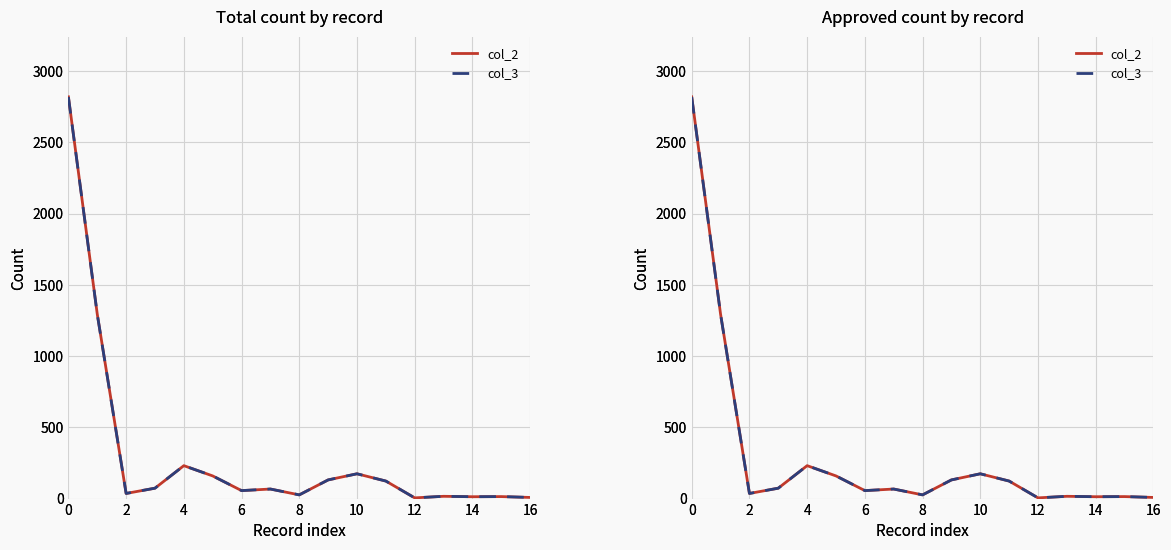

How many values in the col_2 series exceed 67?

8